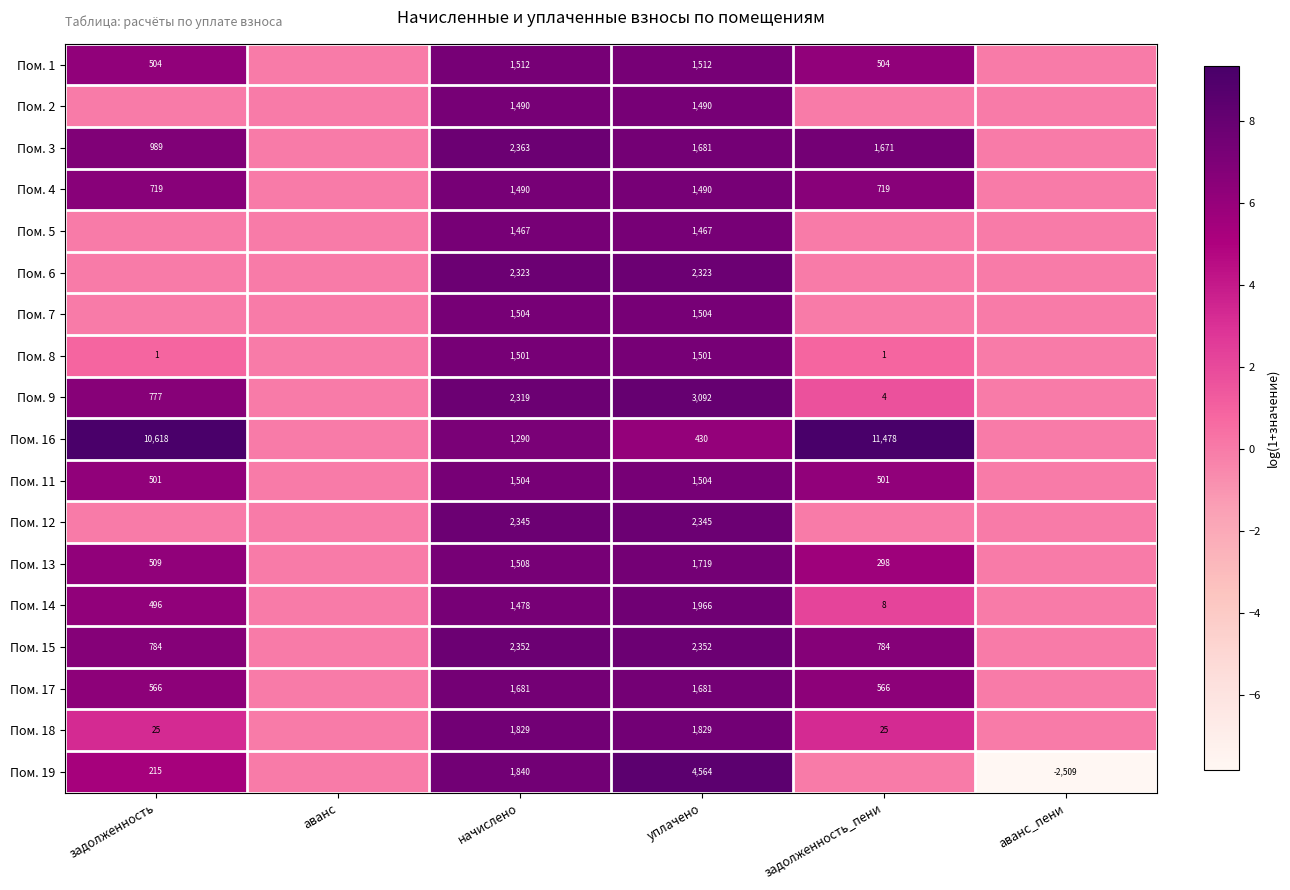

Between аванс_пени and начислено, which is larger?

начислено